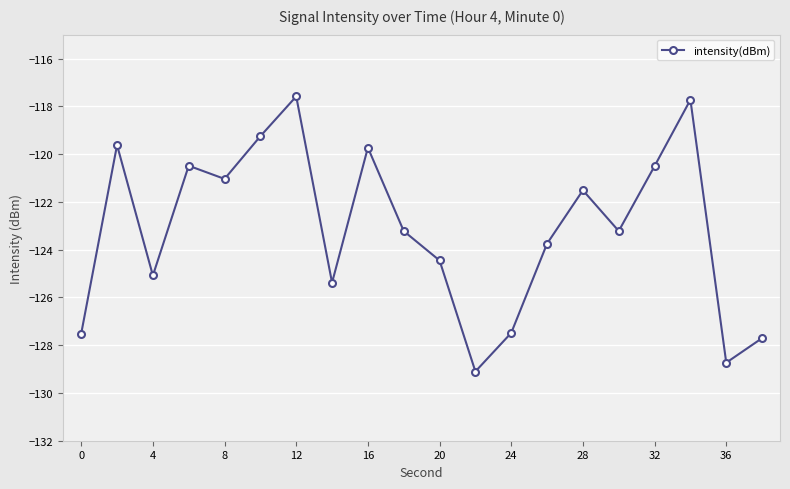

Reading left to right, extract all data points from this chart.

-127.5	-119.6	-125.1	-120.5	-121.0	-119.3	-117.6	-125.4	-119.7	-123.2	-124.5	-129.1	-127.5	-123.7	-121.5	-123.2	-120.5	-117.7	-128.7	-127.7